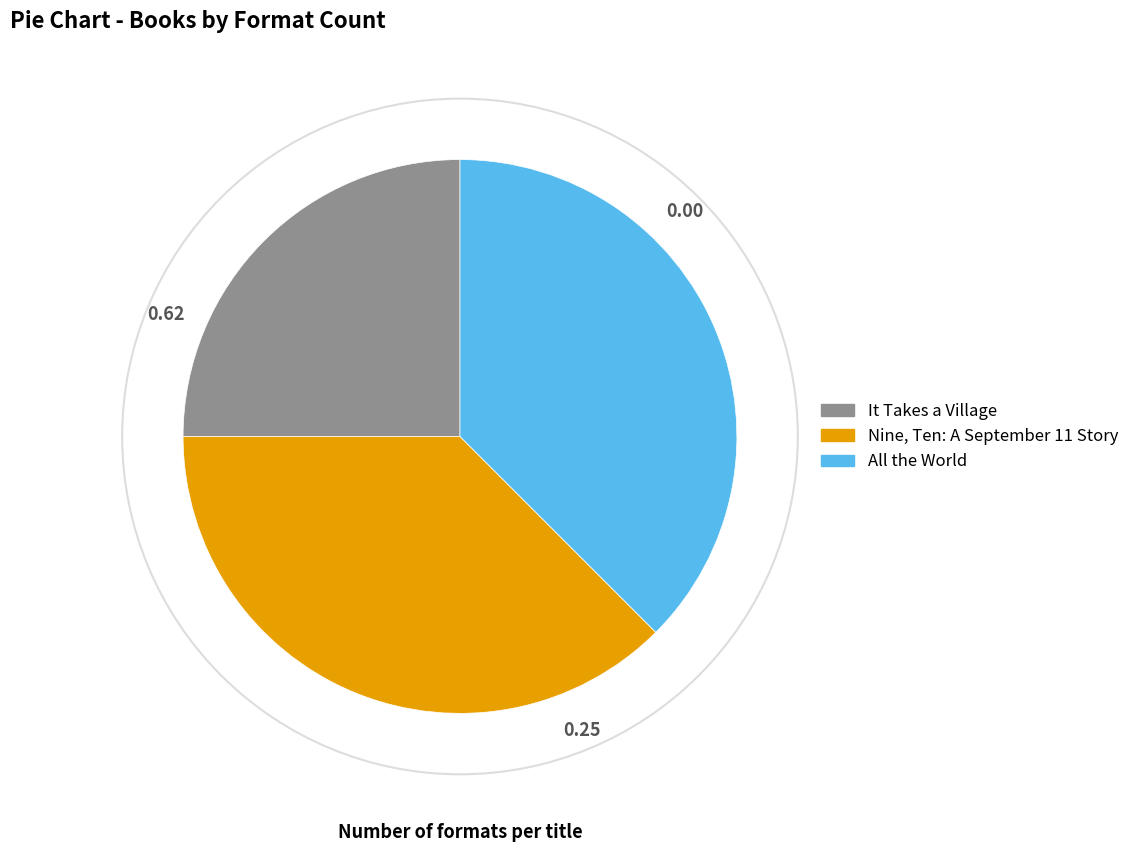

Is there a majority slice in this chart?

No